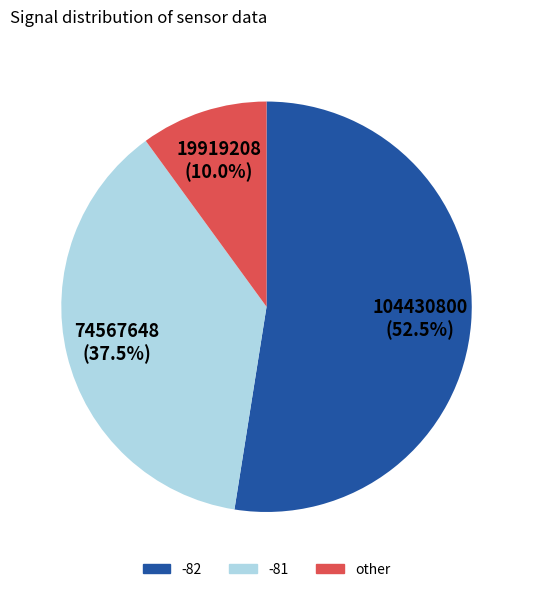

Is there any slice that represents more than half of the pie?

Yes